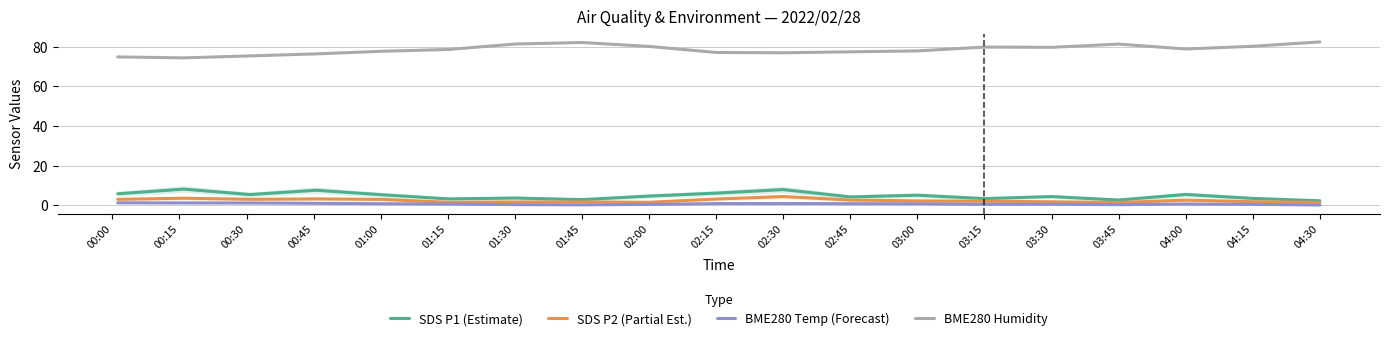

What is the lowest value of the SDS P1 (Estimate) series?

2.3